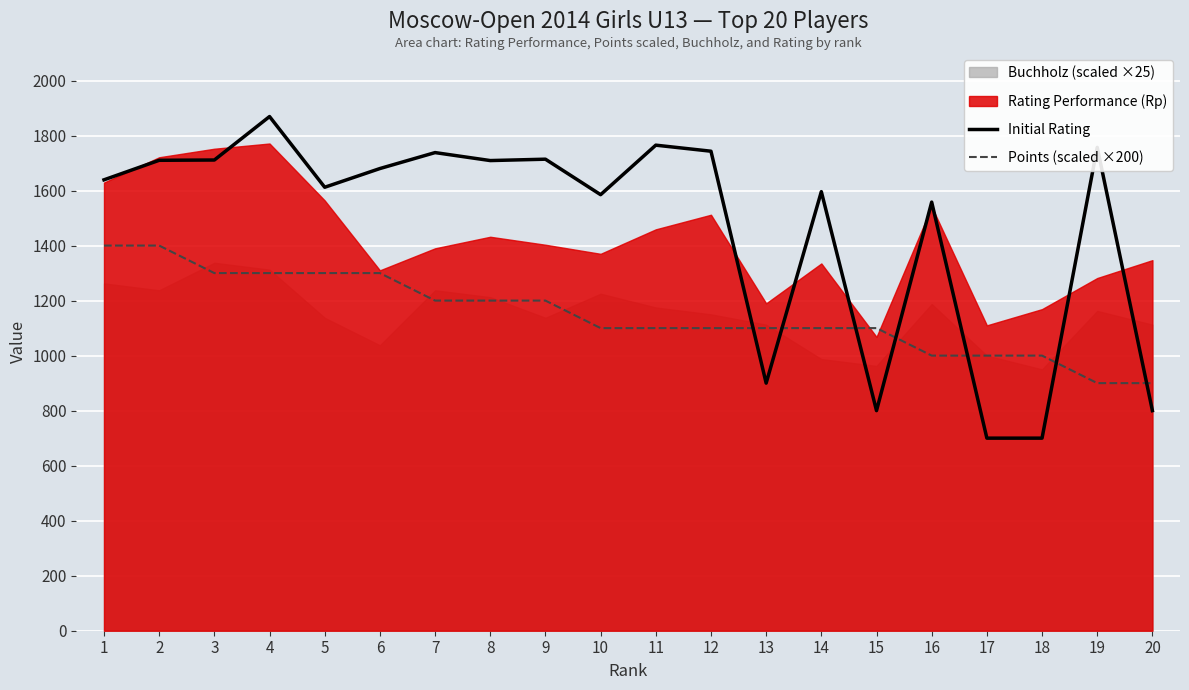

What is the lowest value of the Initial Rating series?

700